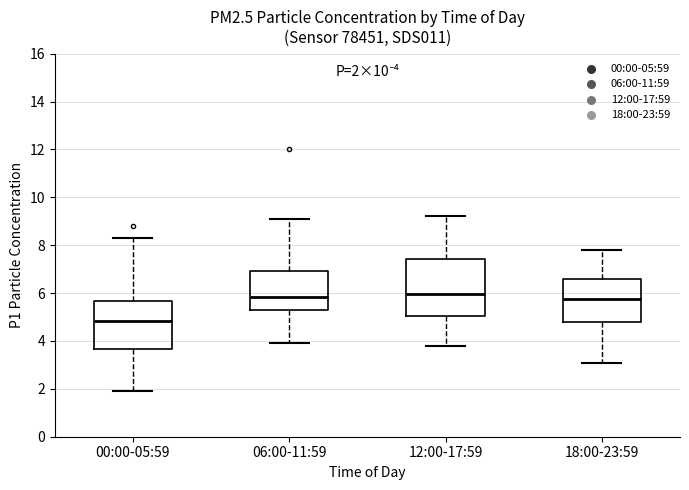

Which box is the tallest, from its lower edge to its upper edge?

12:00-17:59